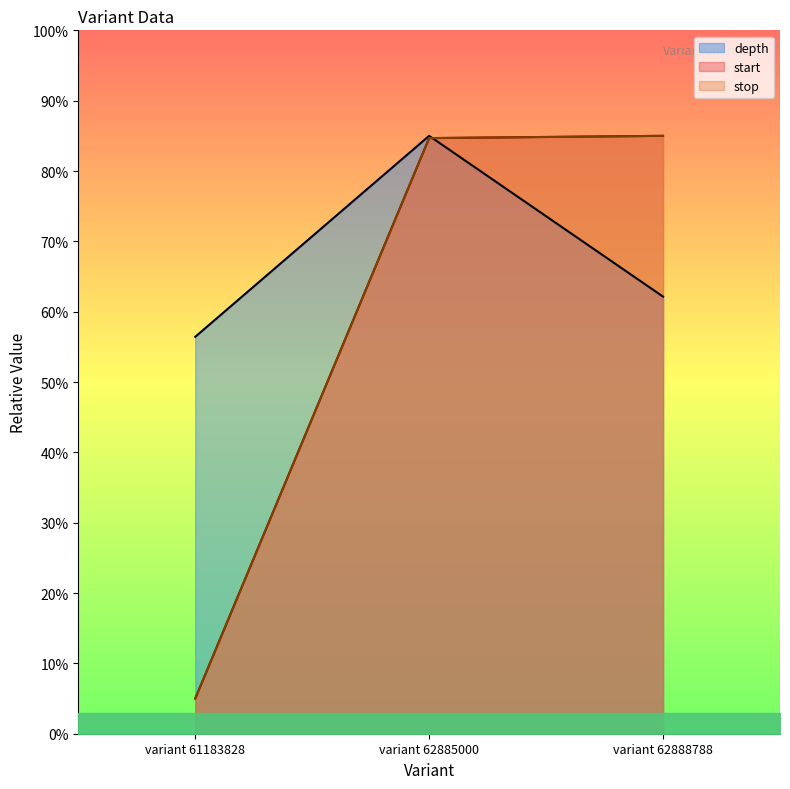

Count the number of data series in this chart.

3